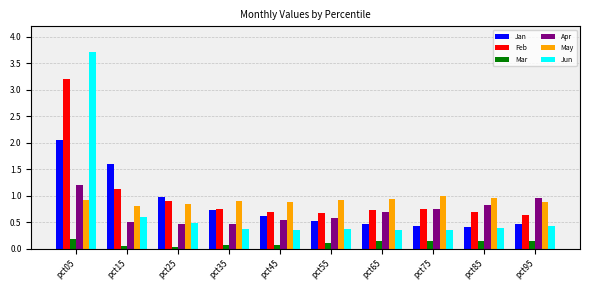

List the series in order of their peak value, highest first.

Jun, Feb, Jan, Apr, May, Mar